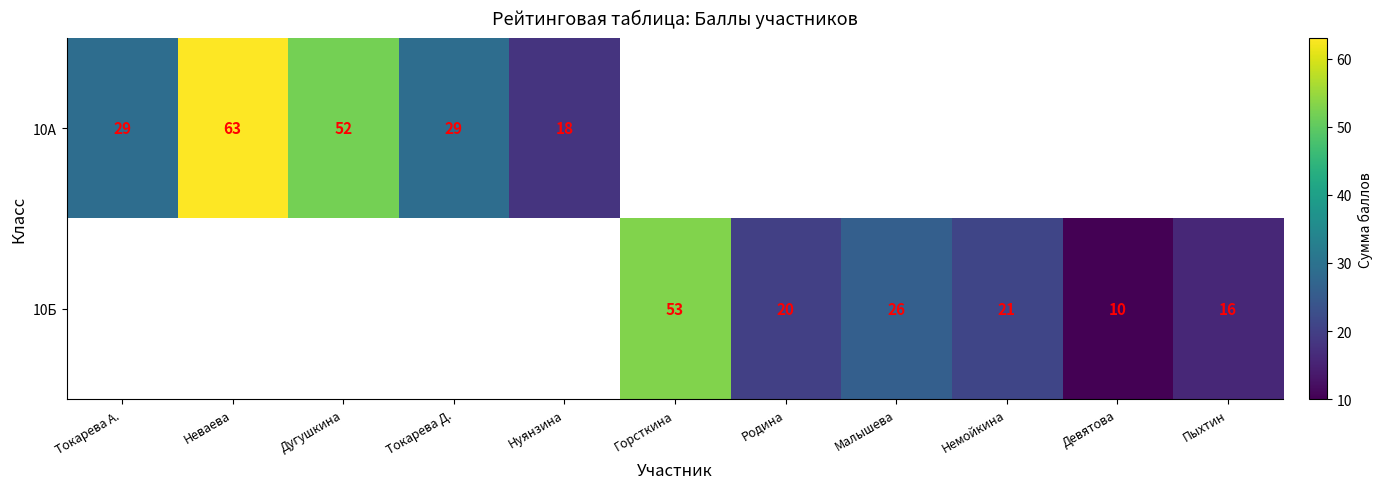

Count the number of categories in the chart.

11